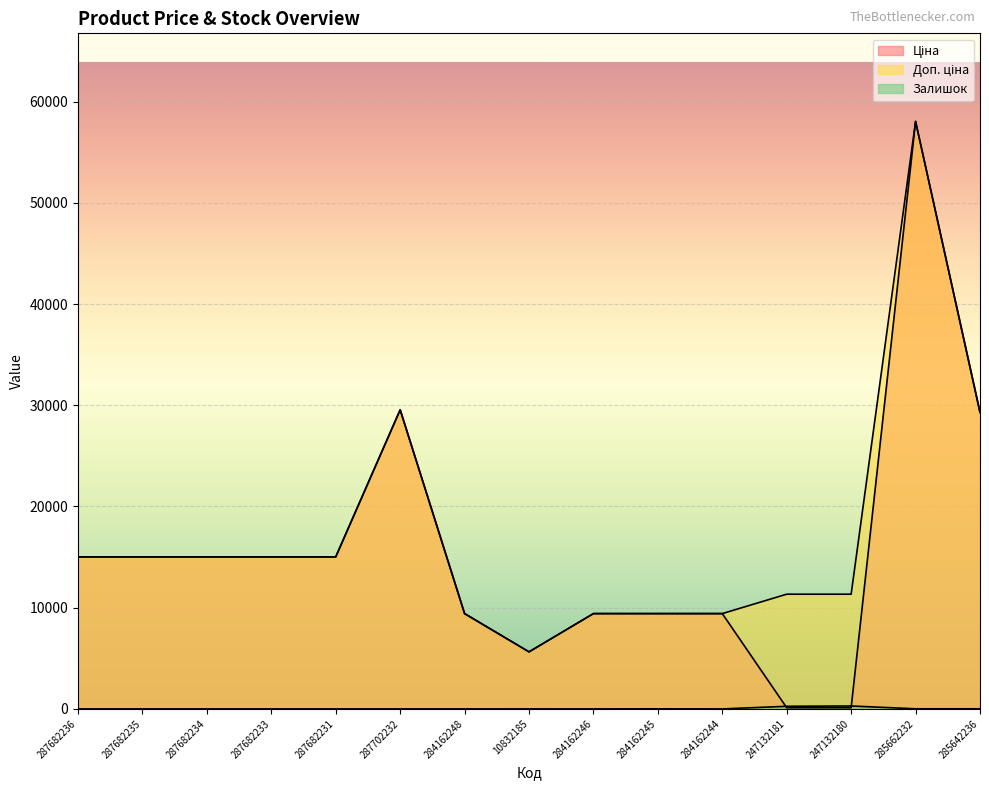

True or false: Доп. ціна and Залишок cross at least once.

False